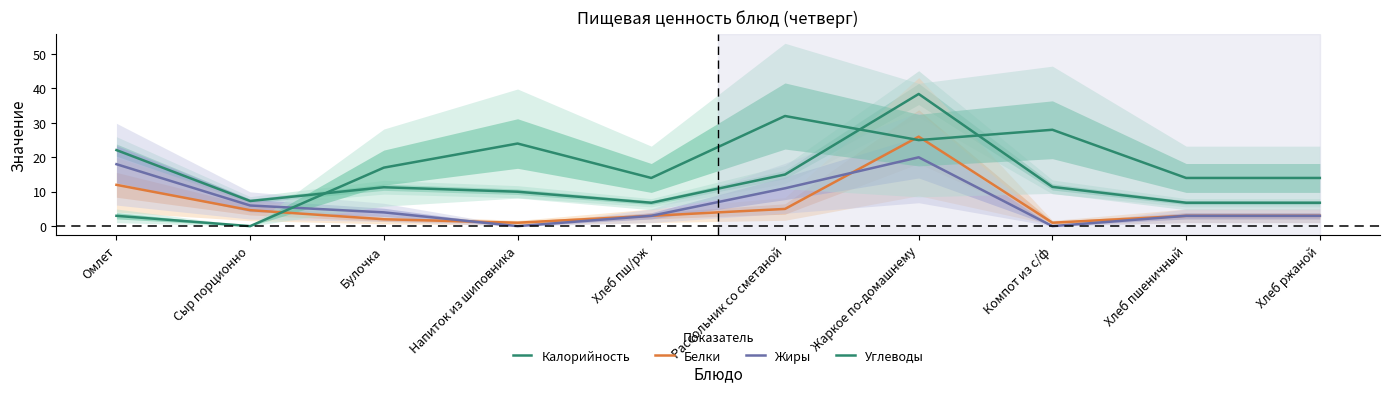

What position from the left is Напиток из шиповника?

4